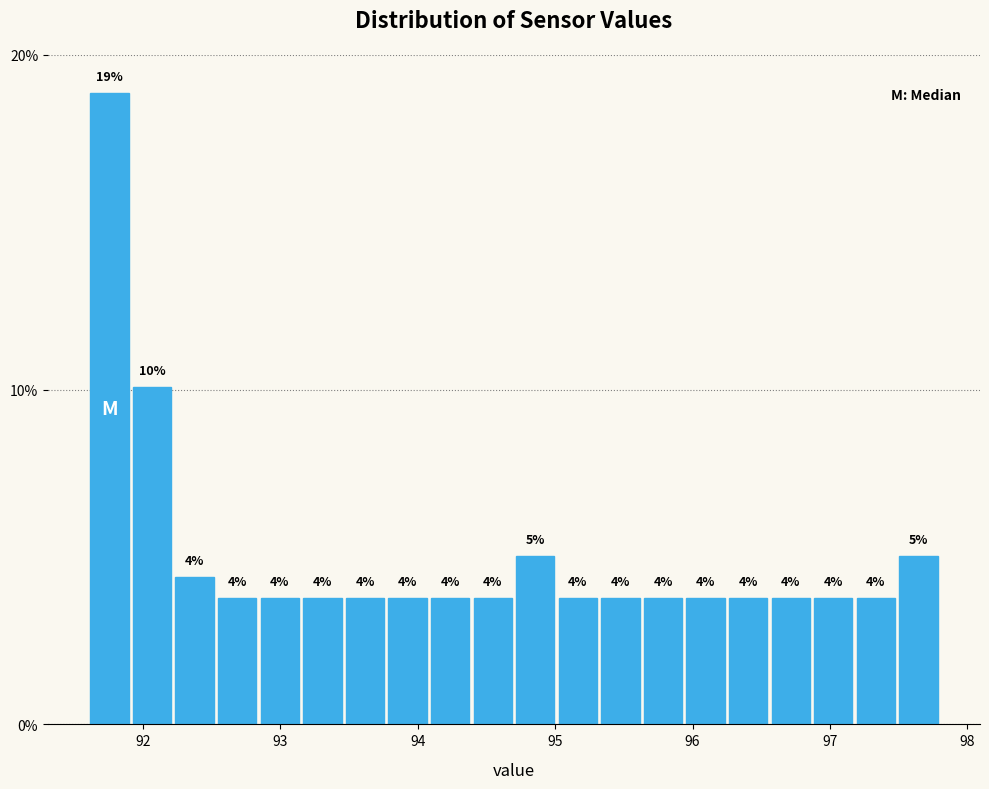

Read against the x-axis, roughly where is the centre of the tallest bar?

91.8